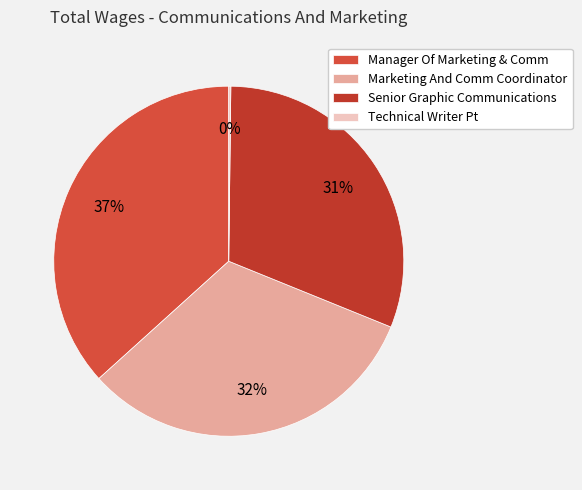

Approximately how many times larger is the value at Manager Of Marketing & Comm compared to Technical Writer Pt?

193.4